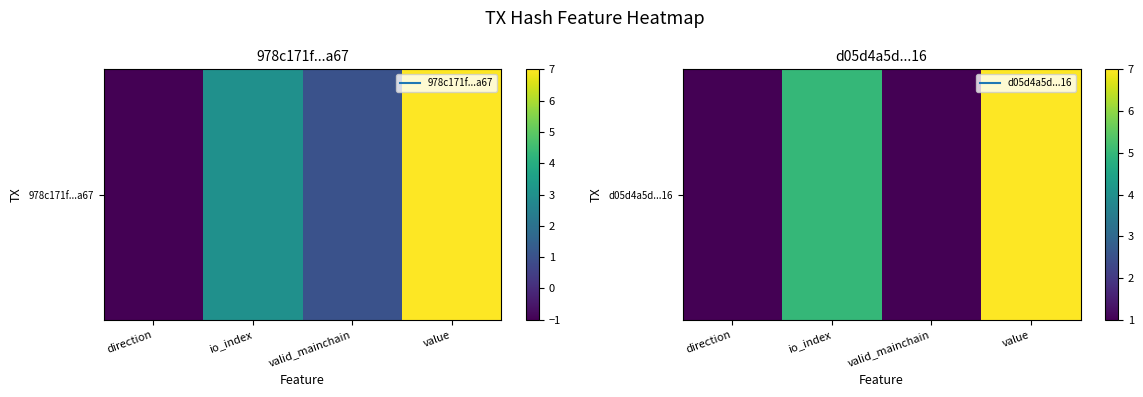

What is the average value?

4